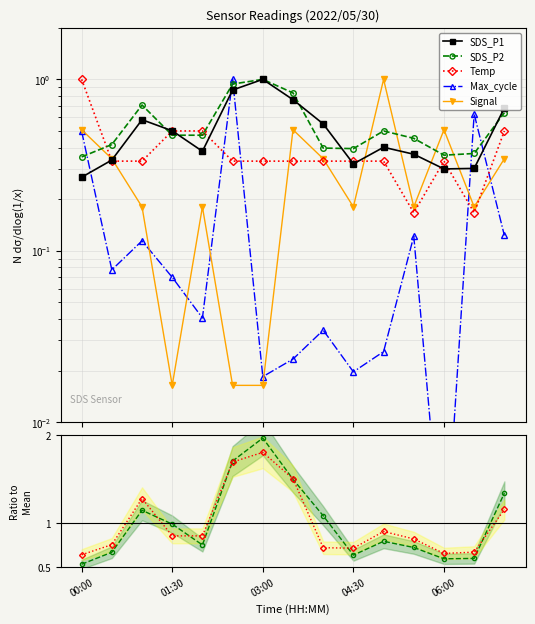

Count the number of data series in this chart.

5